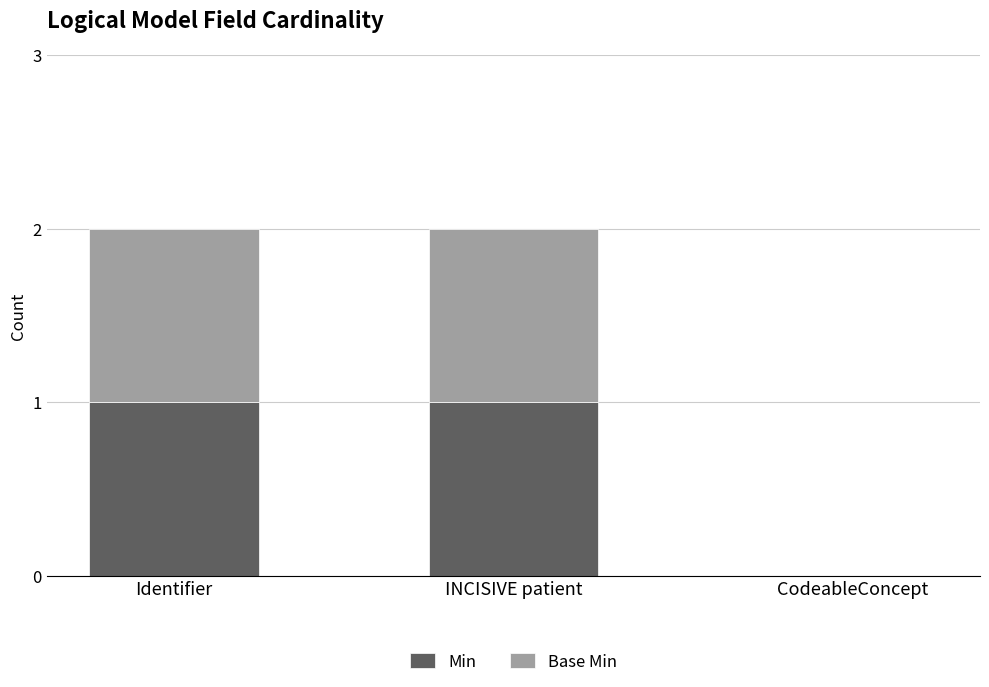

Is it true that Min equals 0 at CodeableConcept?

True